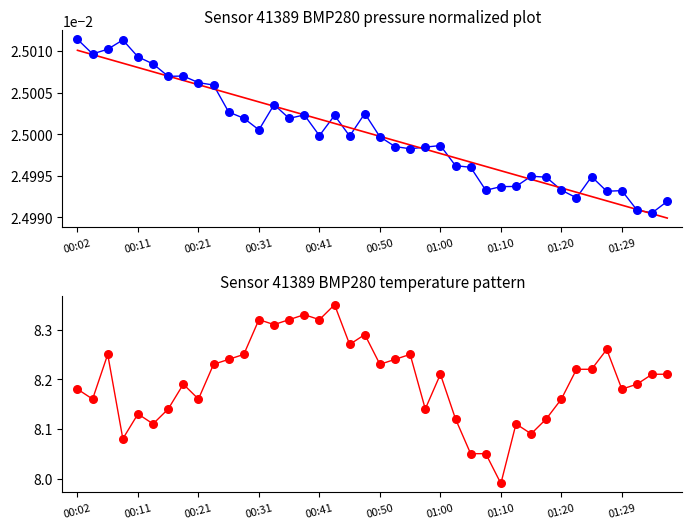

What is the total value across all series at 01:00?

8.3